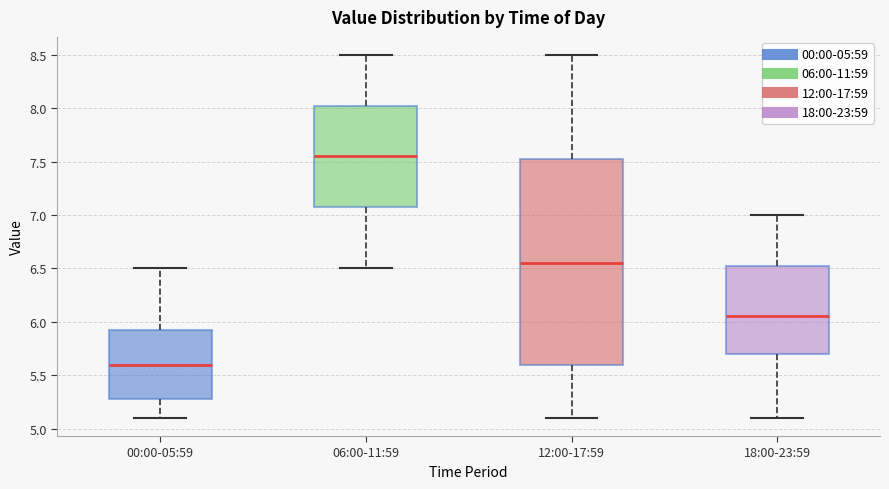

Which box is the tallest, from its lower edge to its upper edge?

12:00-17:59